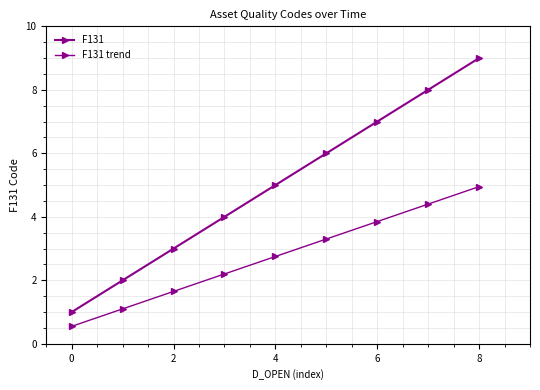

Count the number of data series in this chart.

2